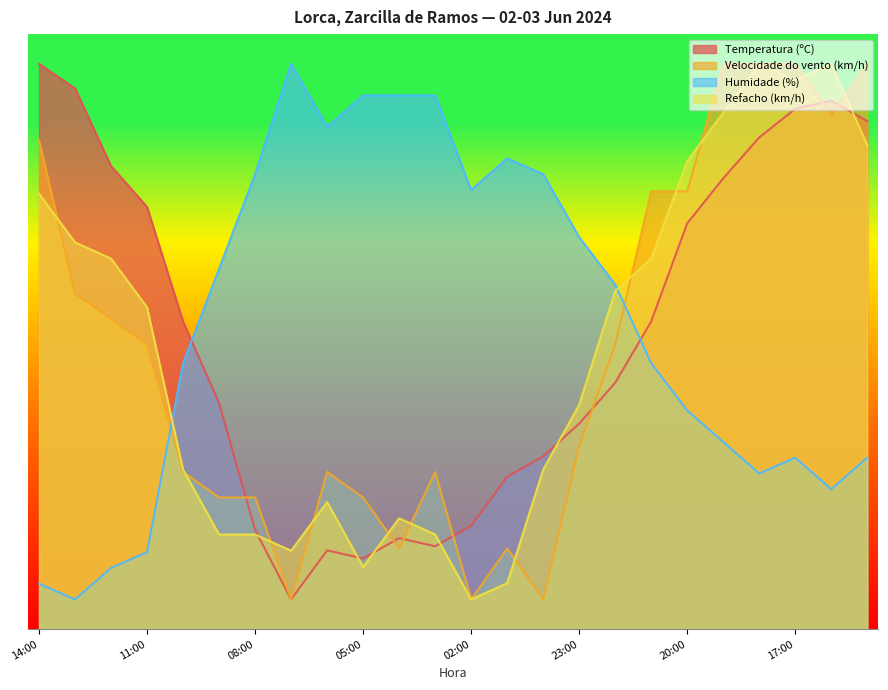

Which has a higher value, 13:00 or 14:00?

14:00